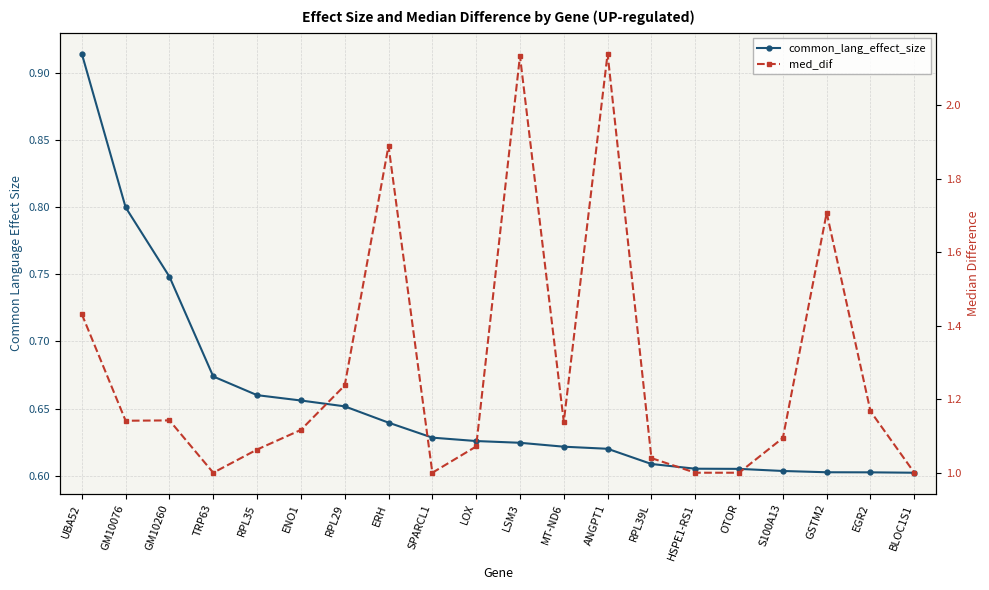

At LOX, list the series in order from smallest to largest.

common_lang_effect_size, med_dif